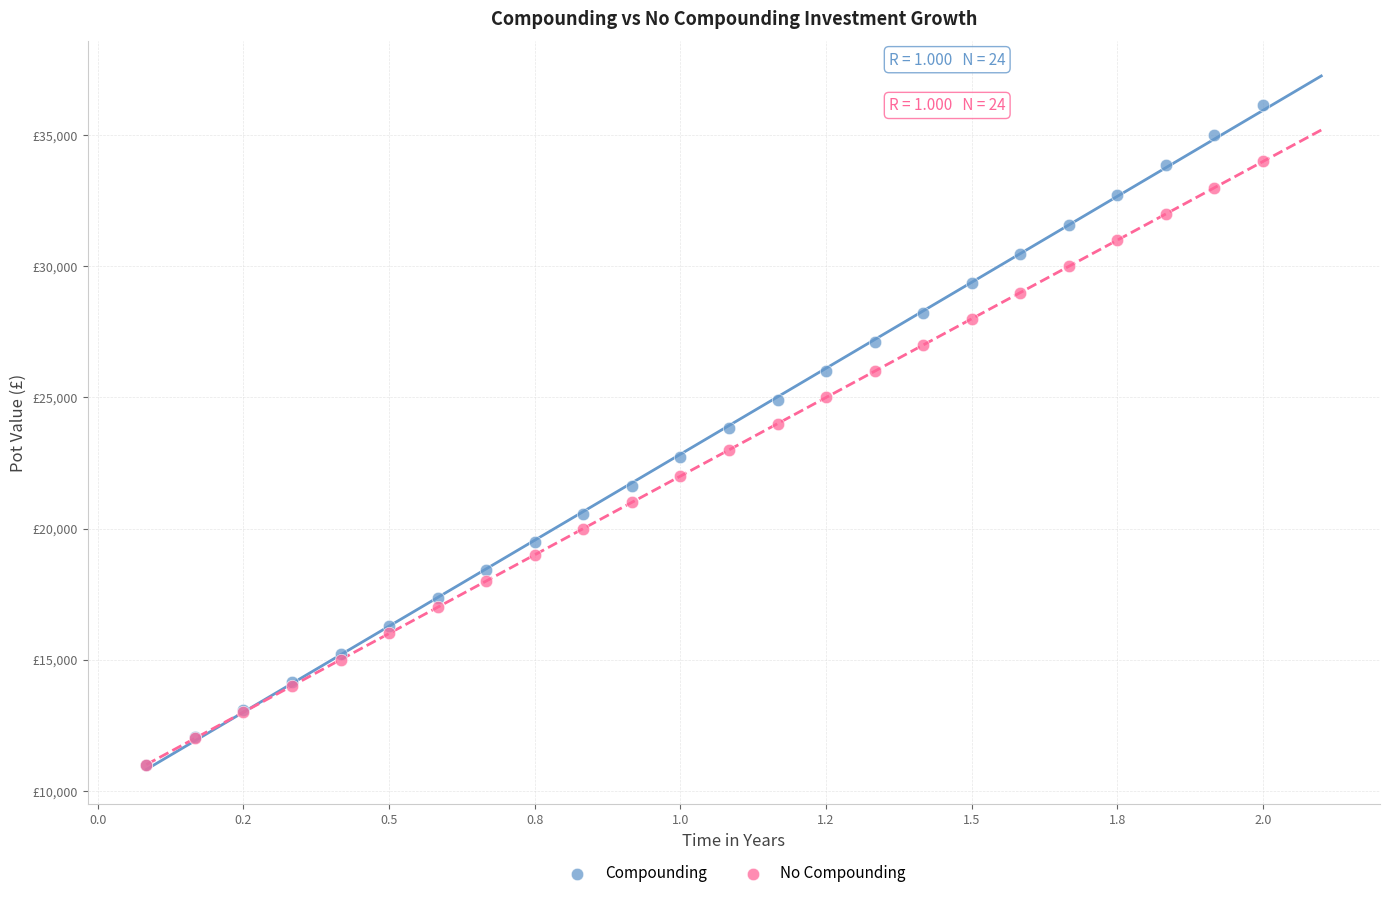

Which series has the largest Y range (max minus min)?

Compounding